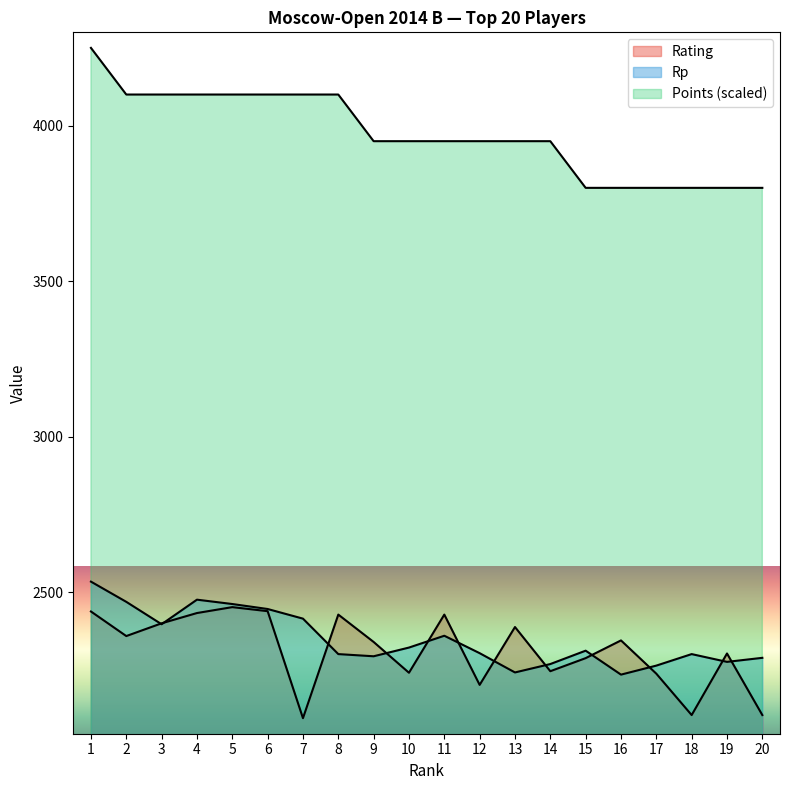

Between 16 and 10, which is larger?

16